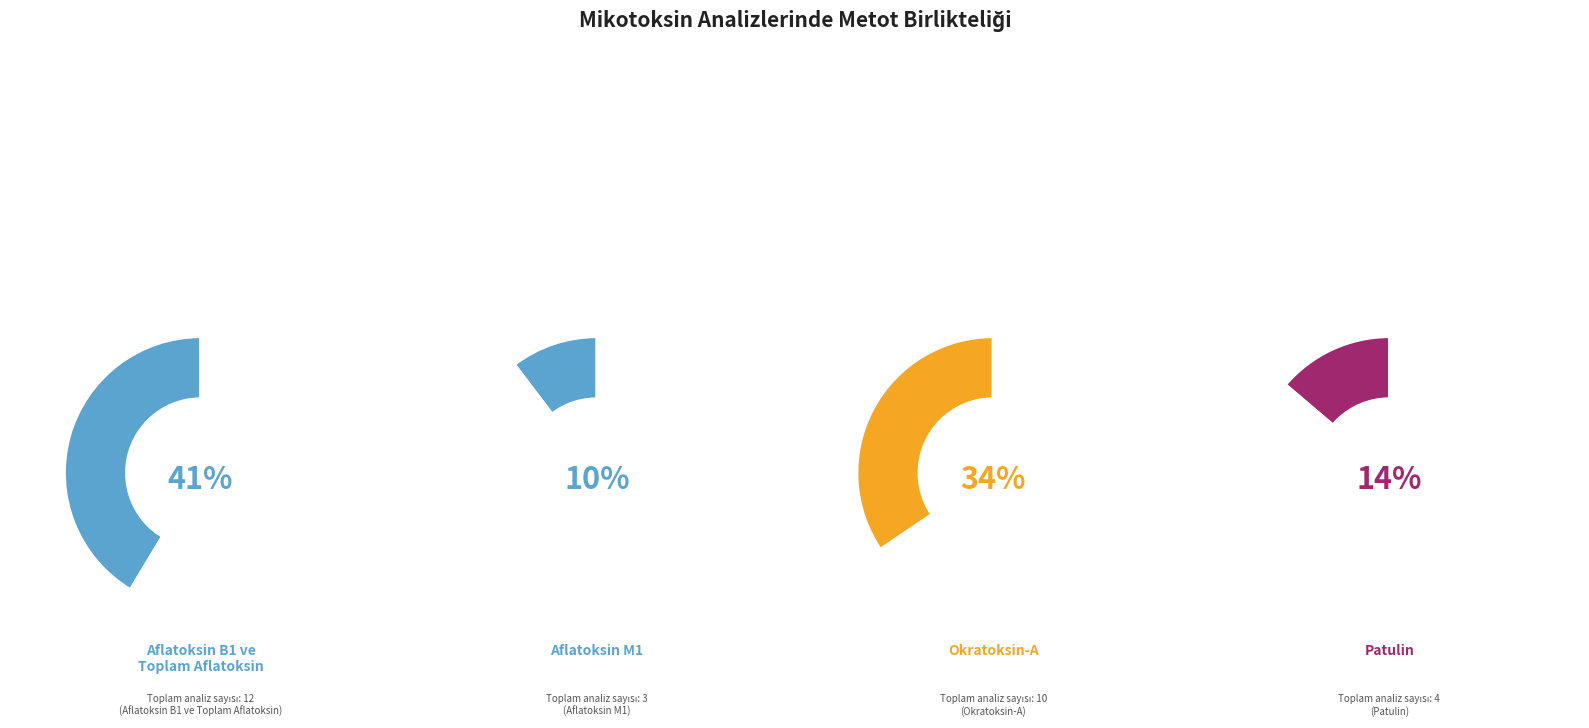

To the nearest percent, what portion does Aflatoksin B1 ve Toplam Aflatoksin represent?

41%